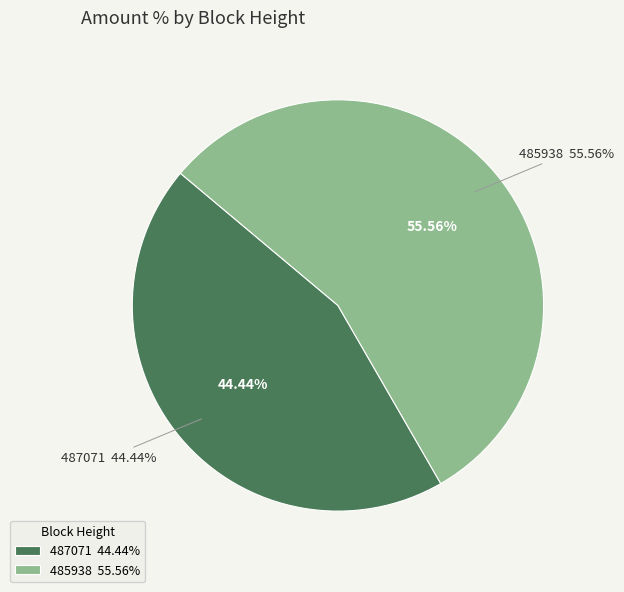

Rank the categories by value from highest to lowest.

485938, 487071